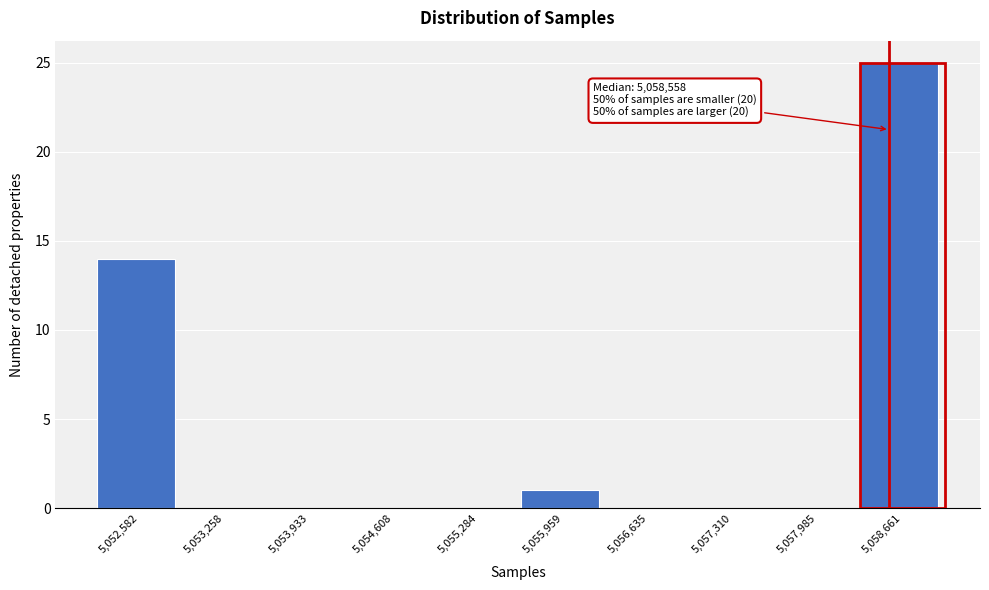

Over which range of the x-axis is the bar tallest?

5058300 to 5059000